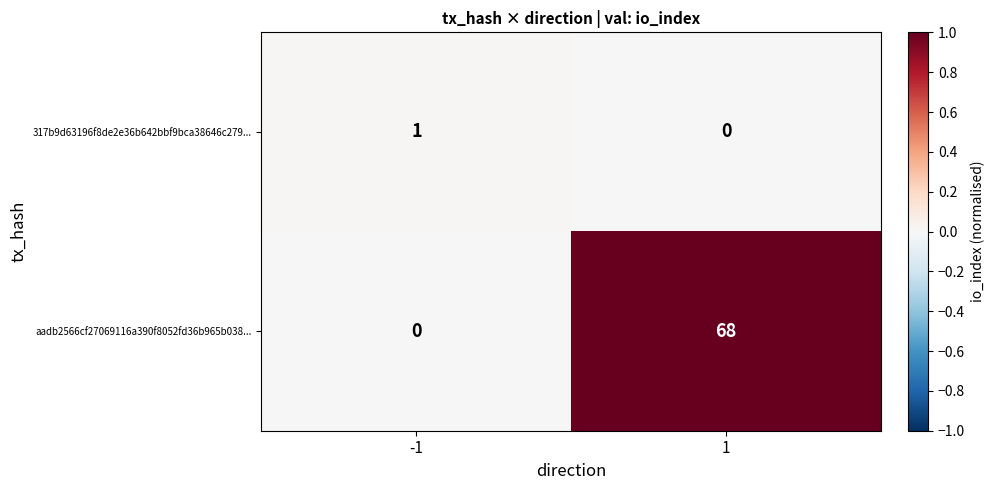

At how many categories does at least one series exceed 0?

2